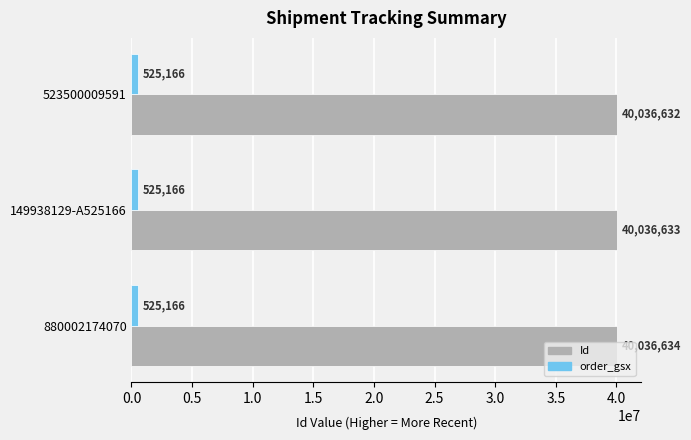

Which series has the largest total across all categories?

Id